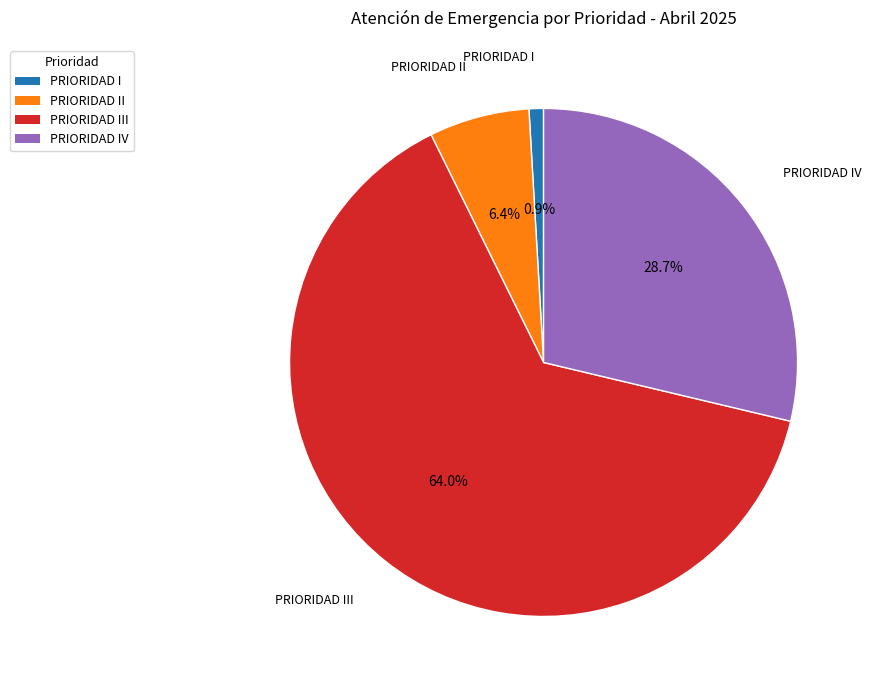

Does any single category account for the majority?

Yes